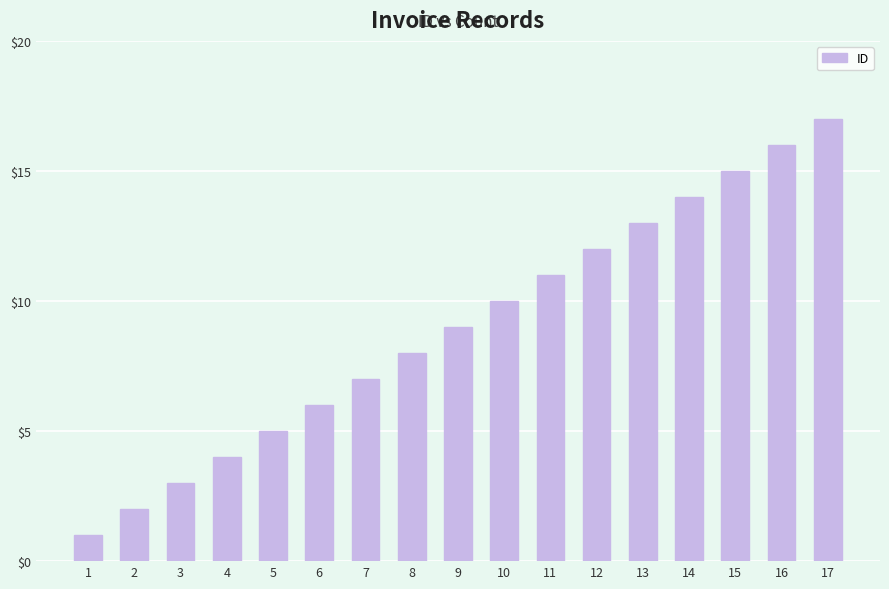

What value does the data have at 4?

4